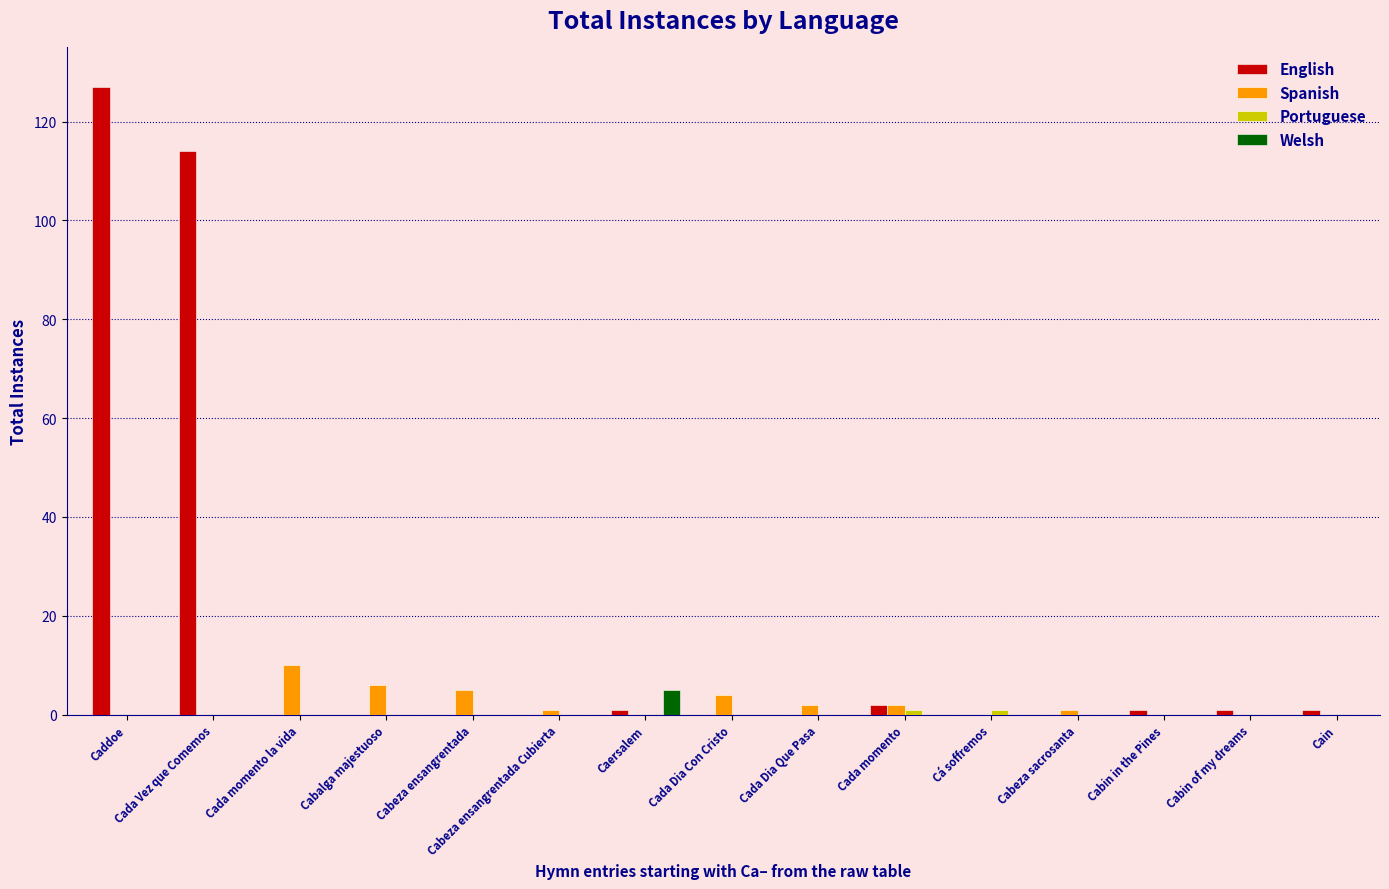

At which category is the sum across all series the highest?

Caddoe